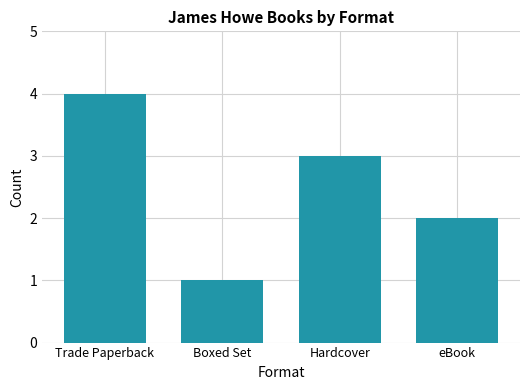

What is the ratio of the value at eBook to the value at Hardcover?

0.7